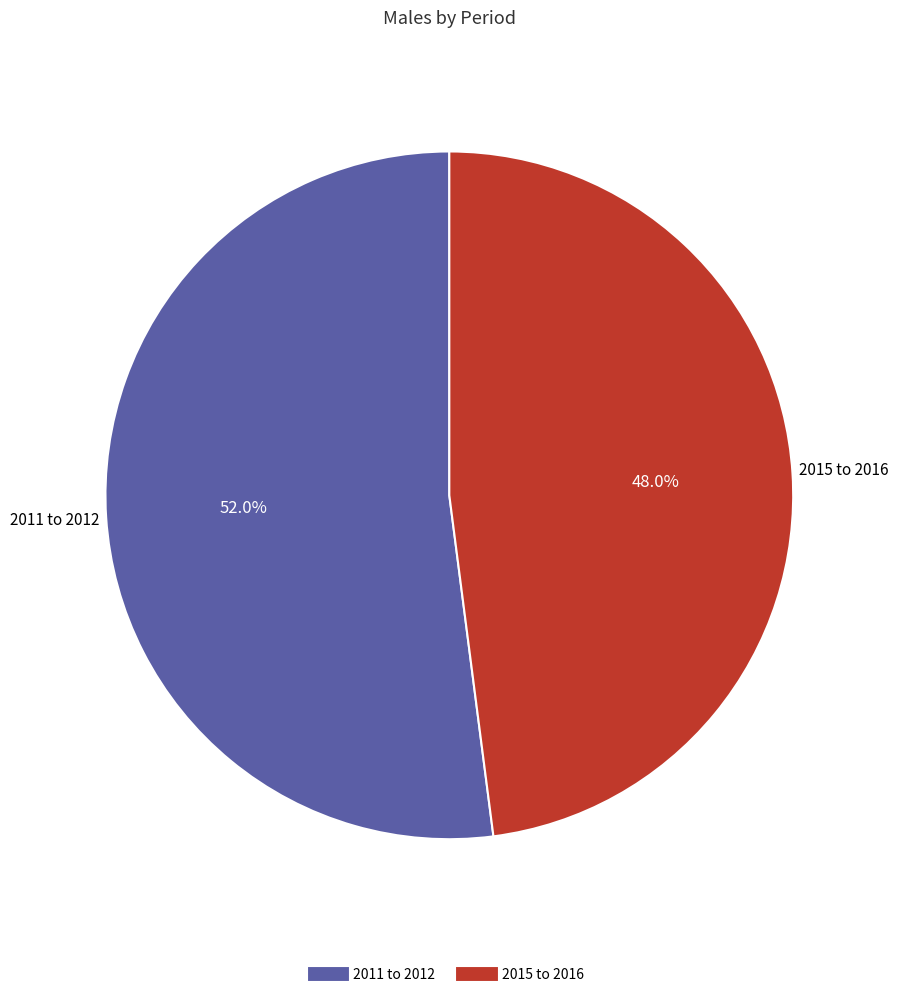

Which slice is the largest?

2011 to 2012